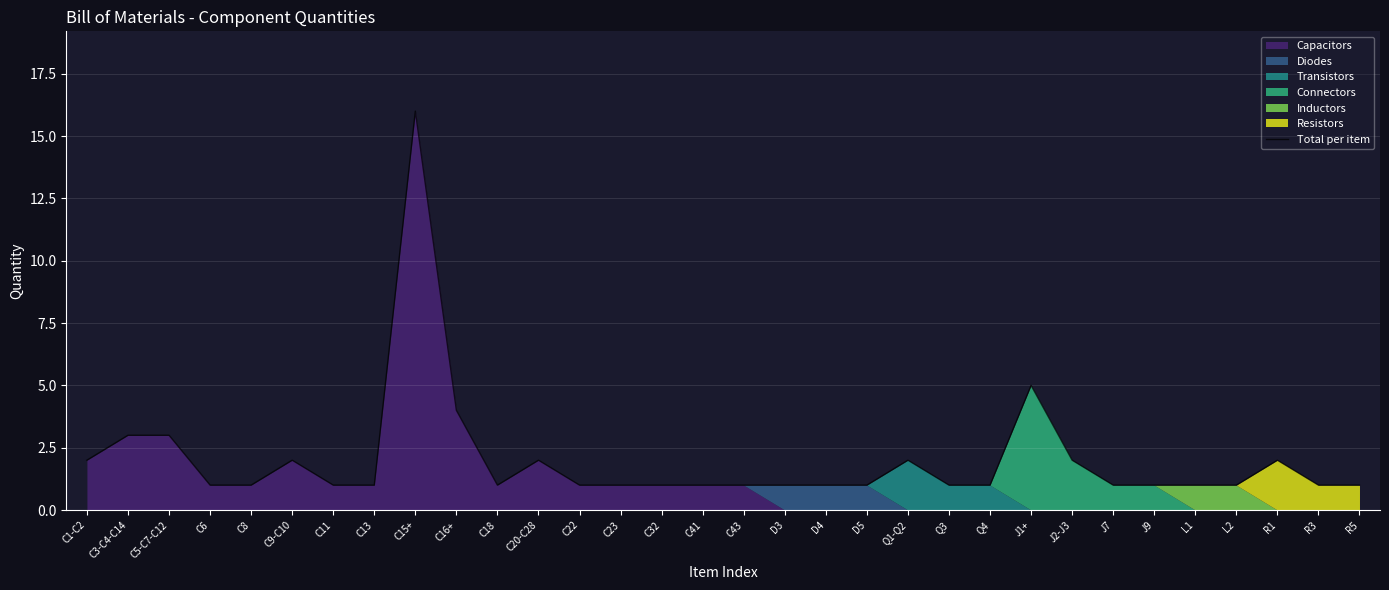

Where is Total per item nearest to the value 8?

J1+